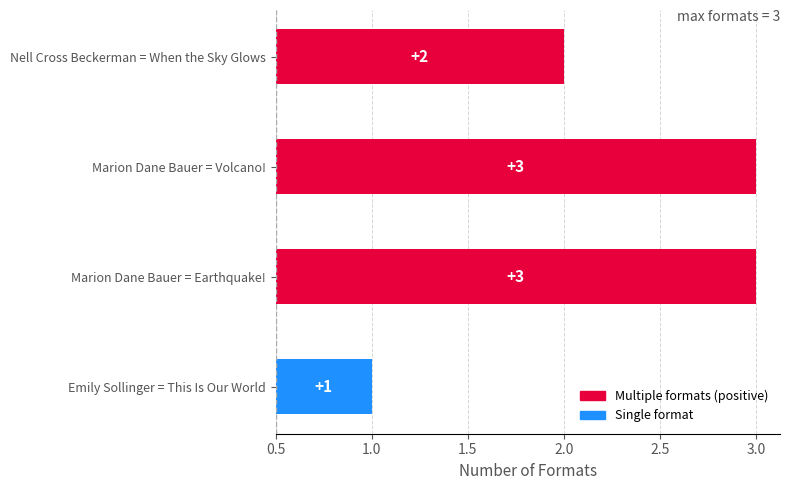

What is the difference between the values at Nell Cross Beckerman = When the Sky Glows and Marion Dane Bauer = Earthquake!?

1.0